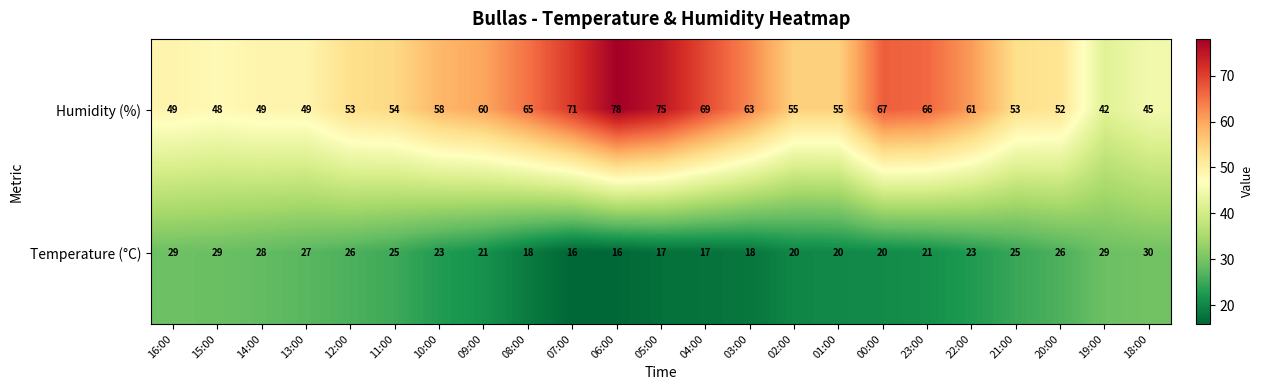

Where does the Humidity (%) series first go above 55?

10:00